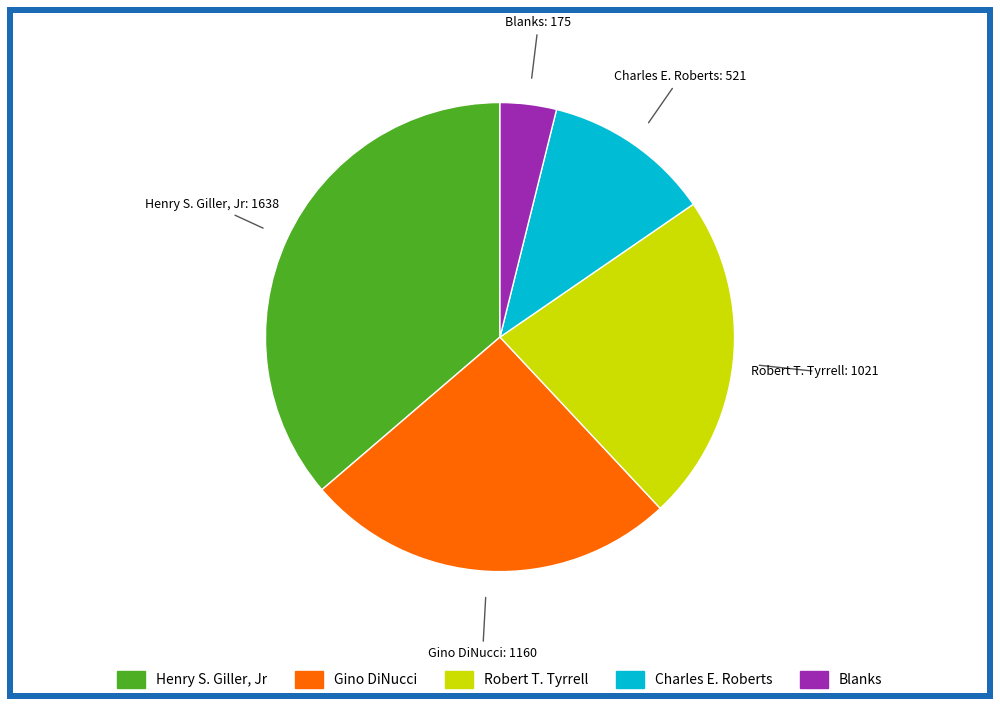

Which category has the smallest portion of the pie?

Blanks